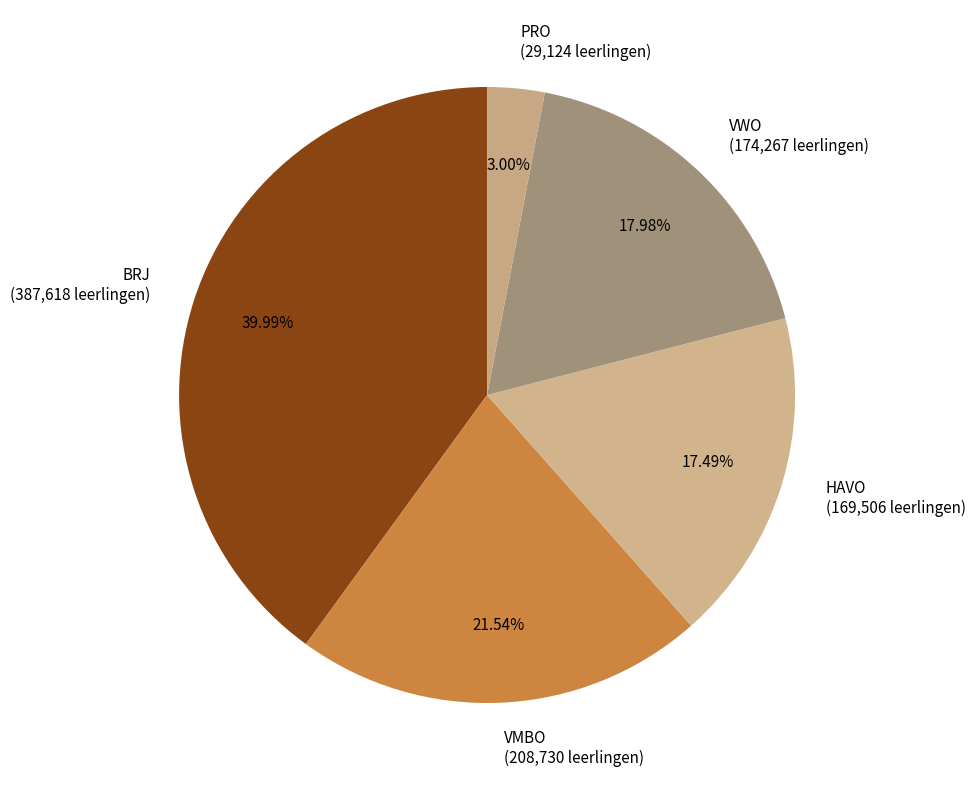

Which slice is the largest?

BRJ